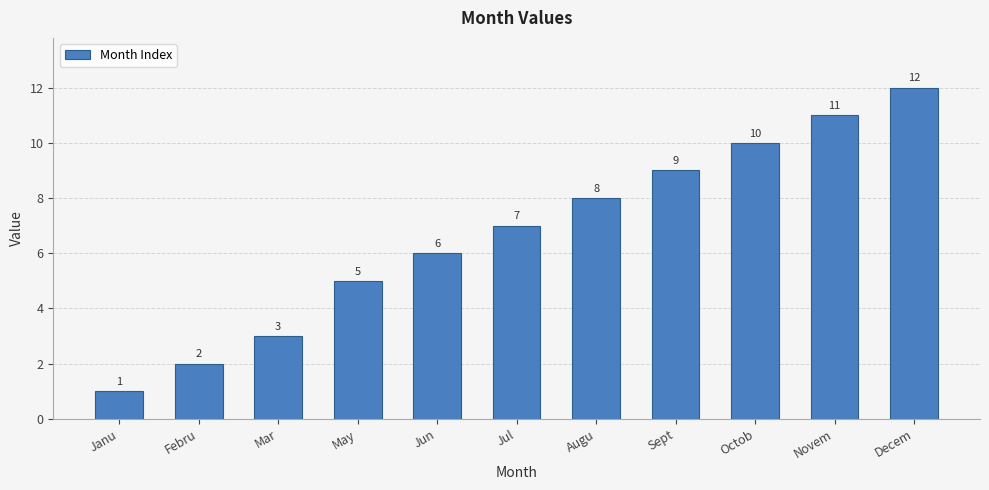

What is the label of the 4th bar from the left?

May